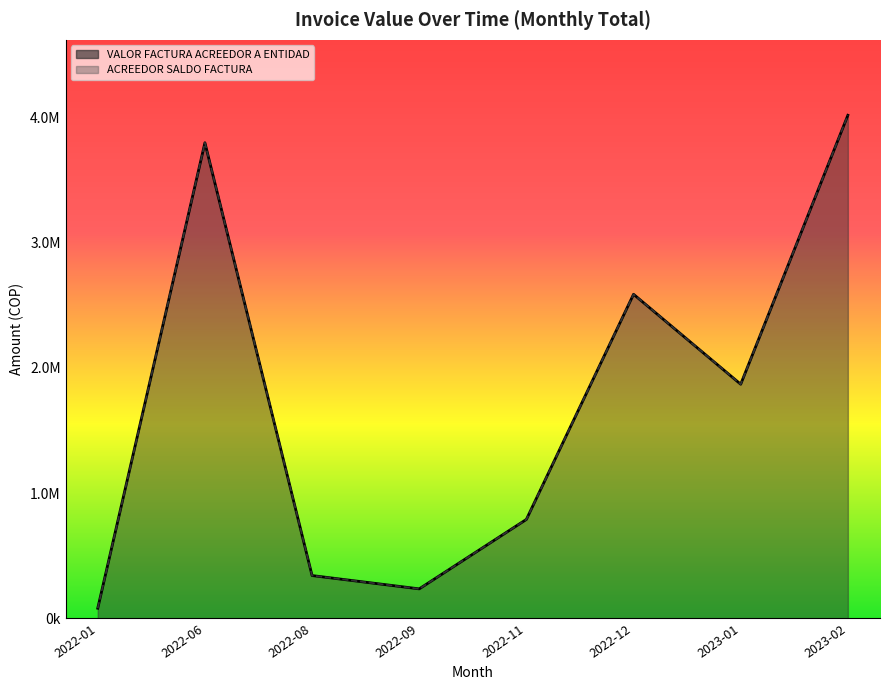

True or false: VALOR FACTURA ACREEDOR A ENTIDAD and ACREEDOR SALDO FACTURA intersect in this chart.

False